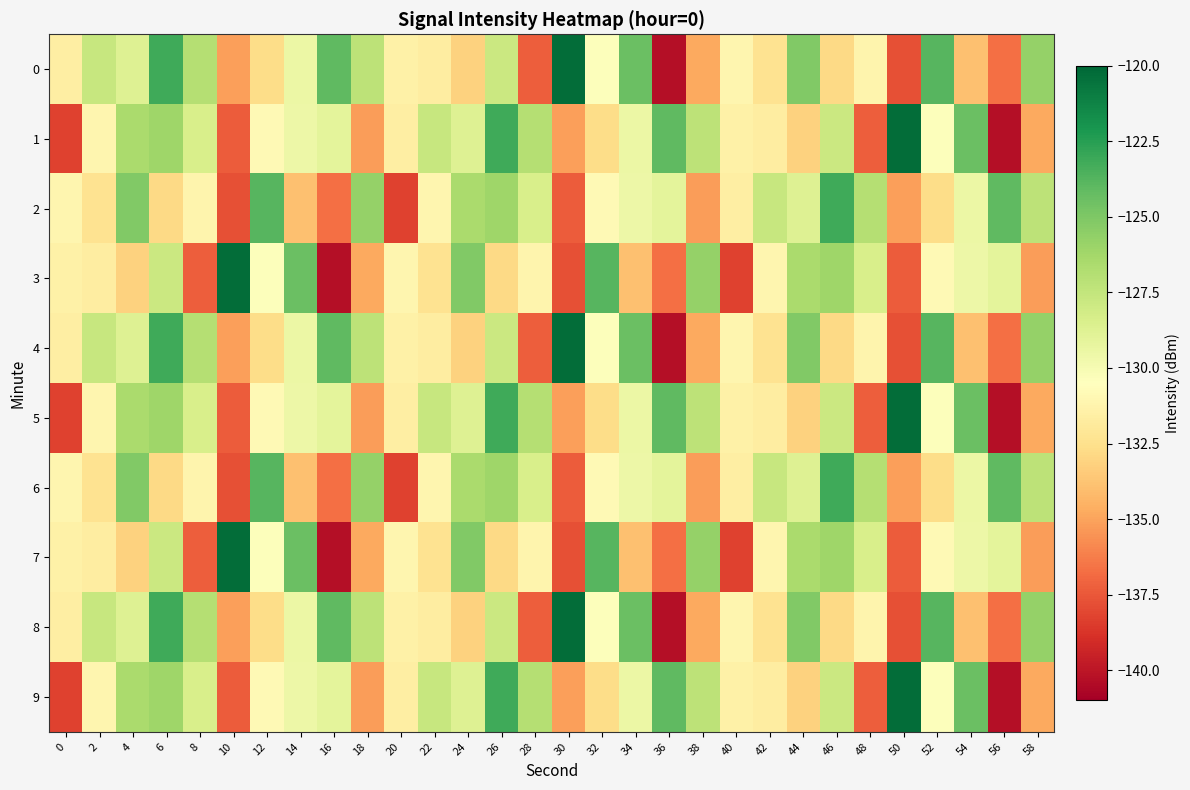

What is the total value across all series at 40?

-1327.3